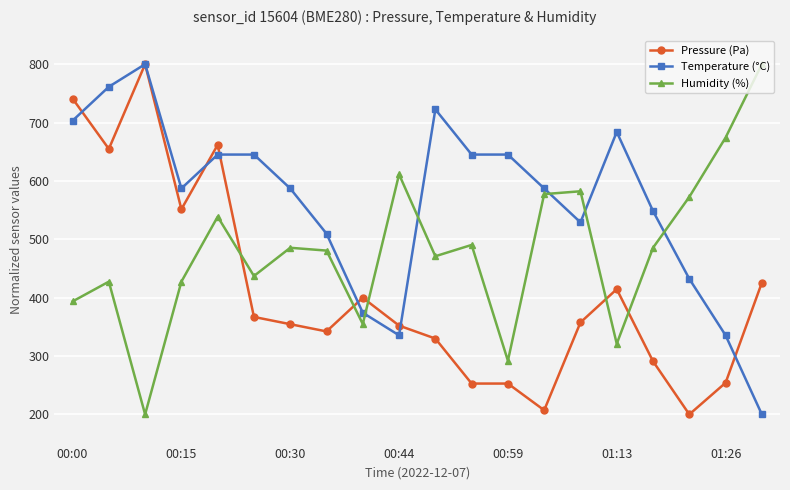

Which series ends up on top after the final intersection of Temperature (°C) and Pressure (Pa)?

Pressure (Pa)